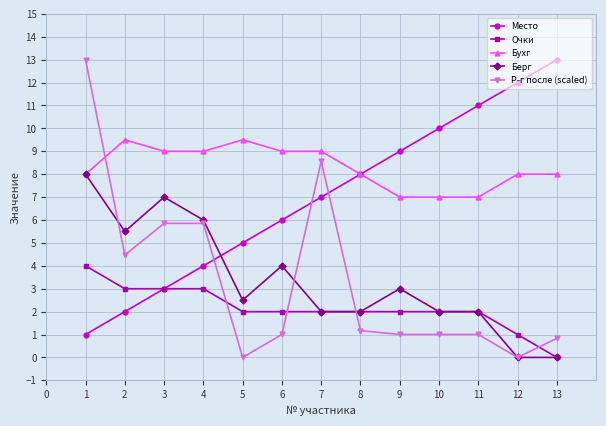

Count the number of data series in this chart.

5